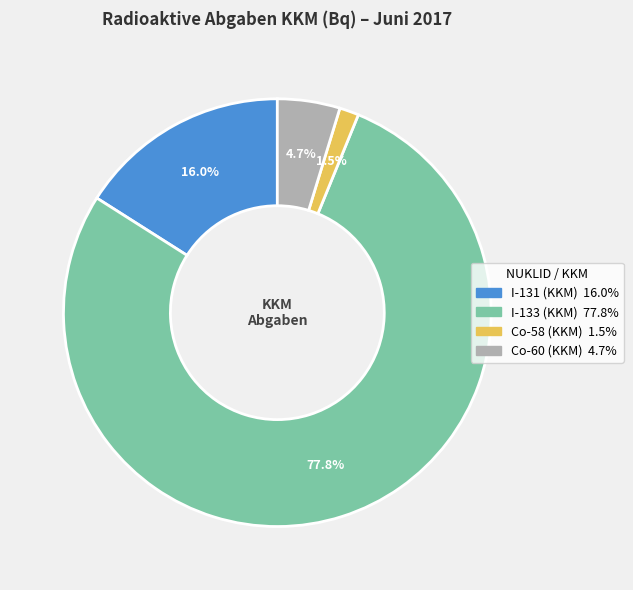

Is there any slice that represents more than half of the pie?

Yes